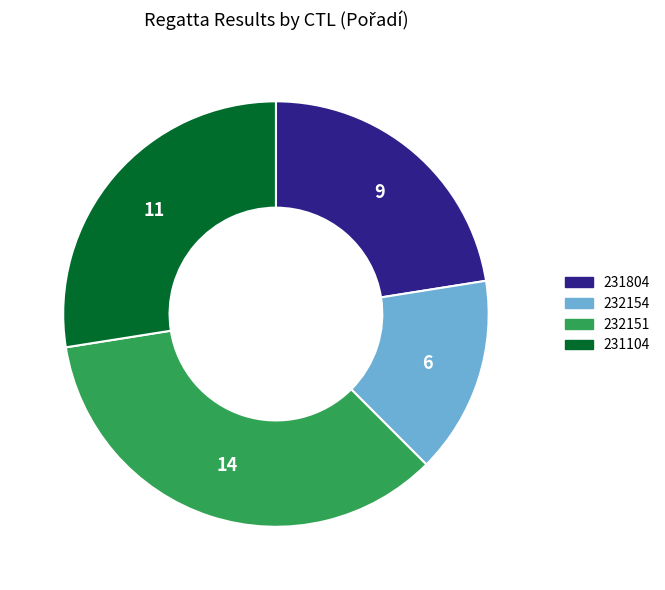

Combined, do 232154 and 231804 account for over 50%?

No